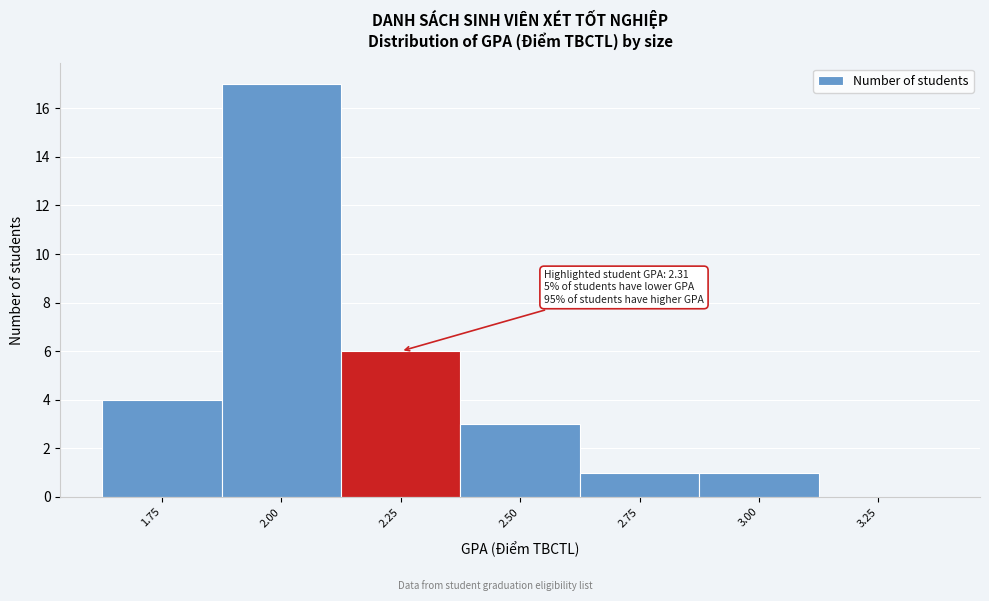

Reading left to right, transcribe all the data shown in this chart.

1.75=4	2.00=17	2.25=6	2.50=3	2.75=1	3.00=1	3.25=0